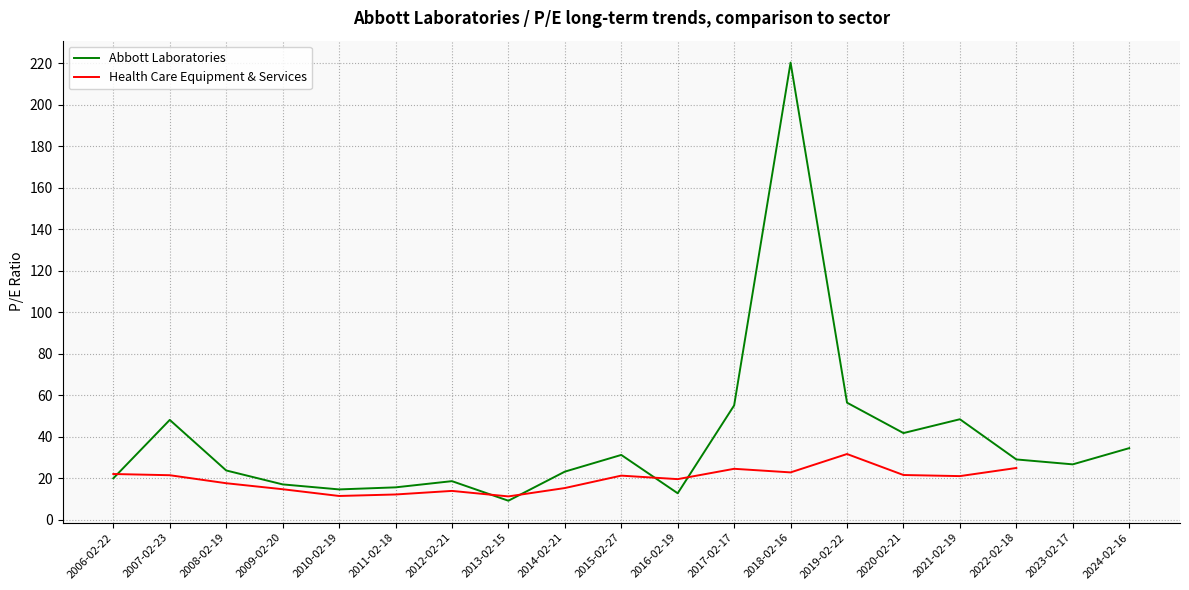

How many values in the Health Care Equipment & Services series exceed 21?

10